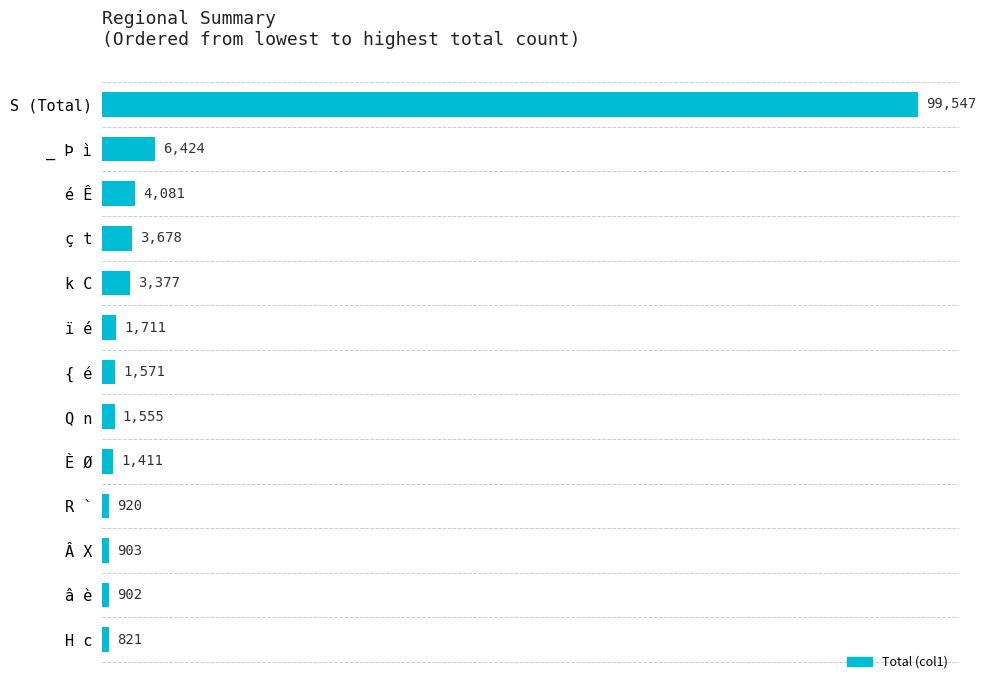

List the labels in order of value, smallest first.

H c, â è, Â X, R `, È Ø, Q n, { é, ï é, k C, ç t, é Ê, _ Þ ì, S (Total)